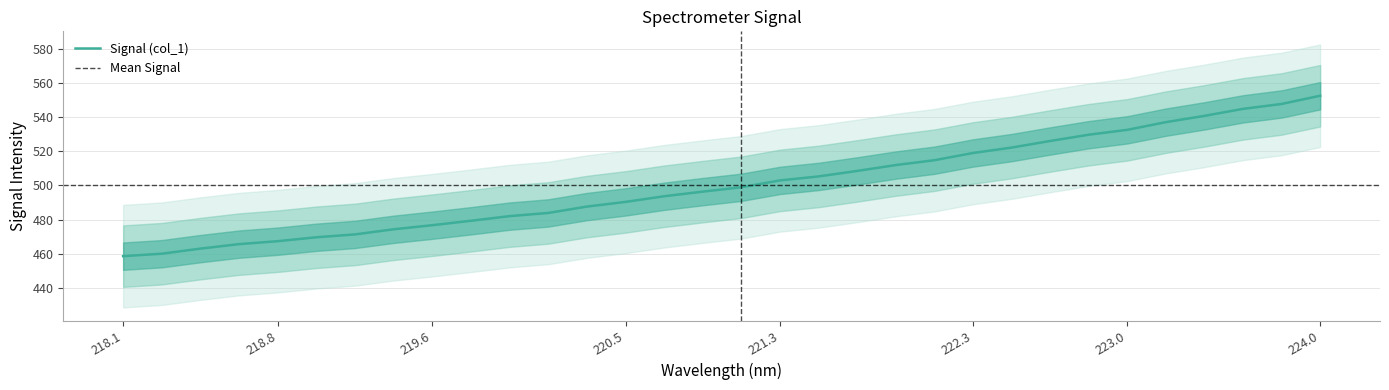

What is the minimum value for Signal (col_1)?

458.6